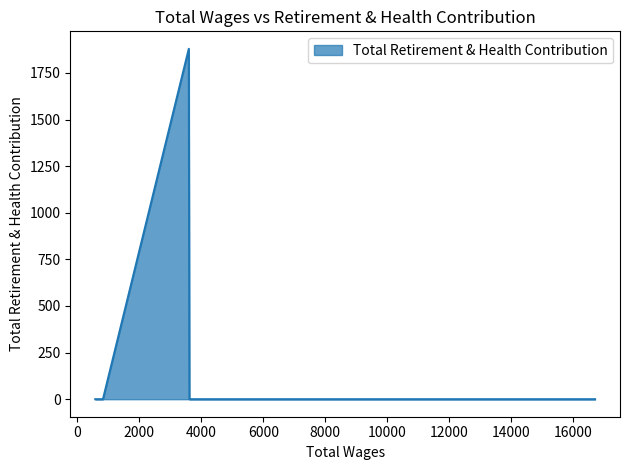

What position from the left is 3615.0?

5